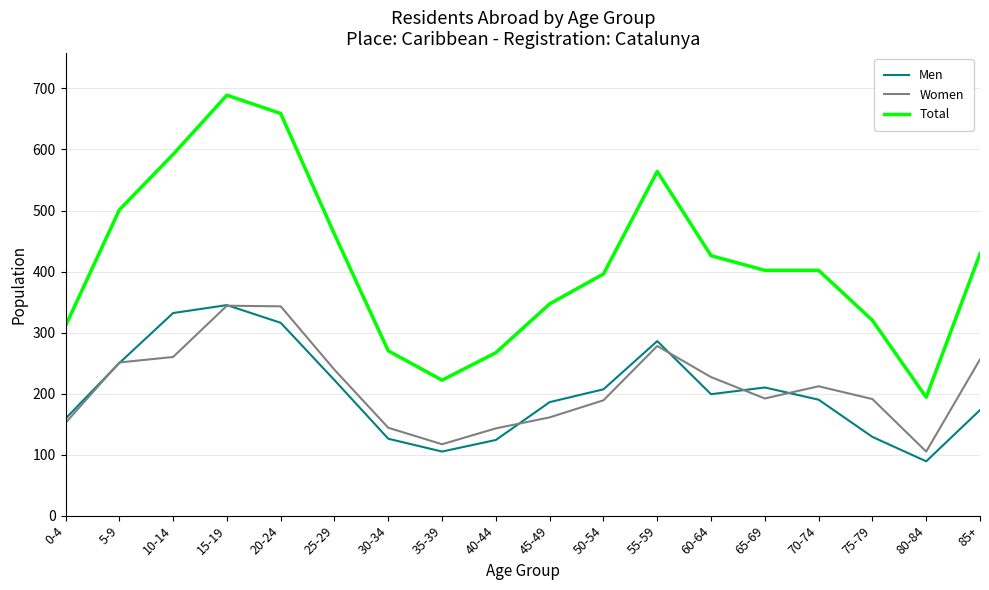

Is the value of Total at 25-29 greater than the value of Women at 25-29?

Yes